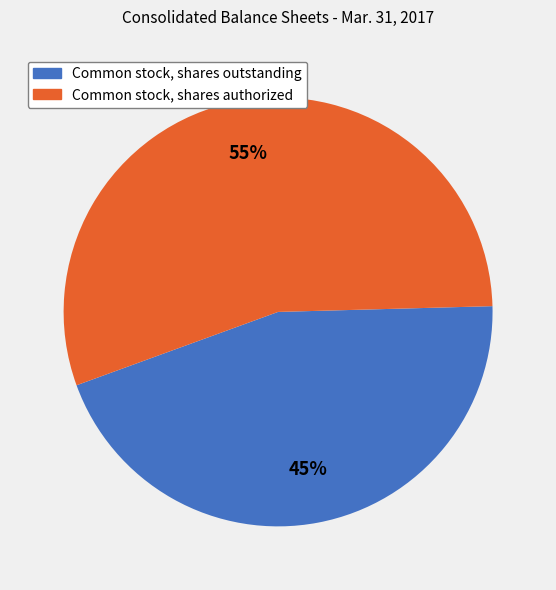

How many slices are in this pie chart?

2